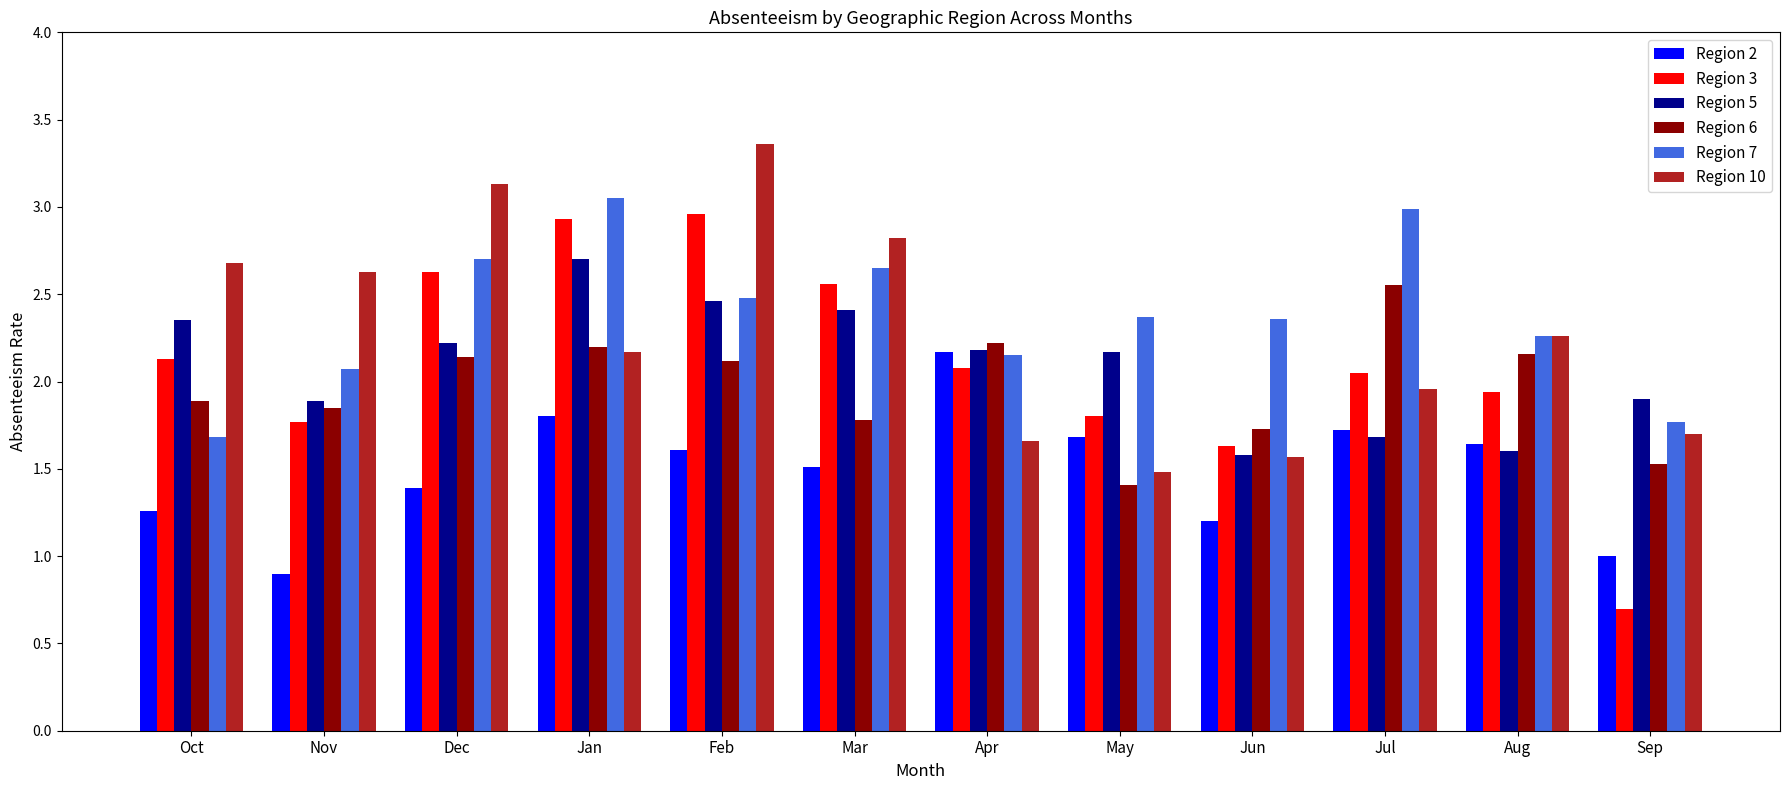

The Region 6 series shows 1.5 at Sep. True or false?

True